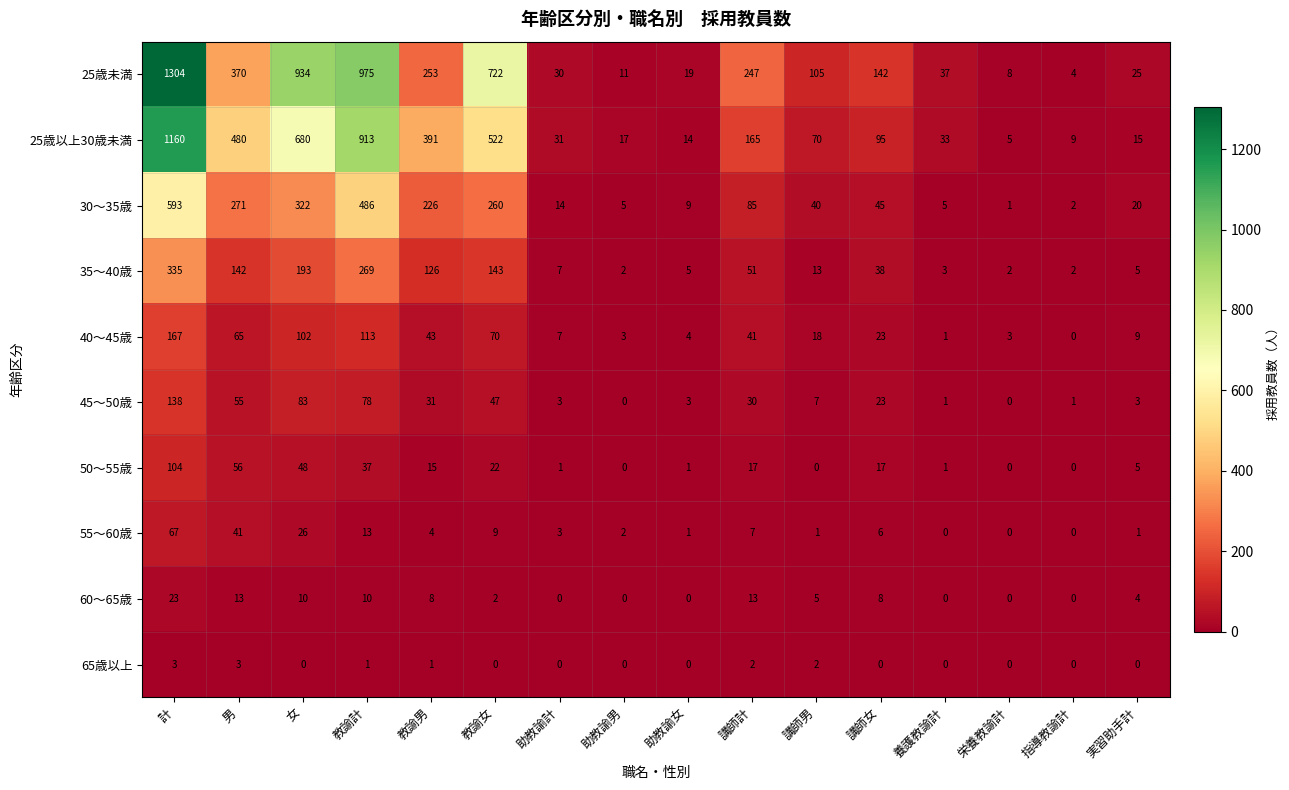

Which label corresponds to the largest value in the chart?

計